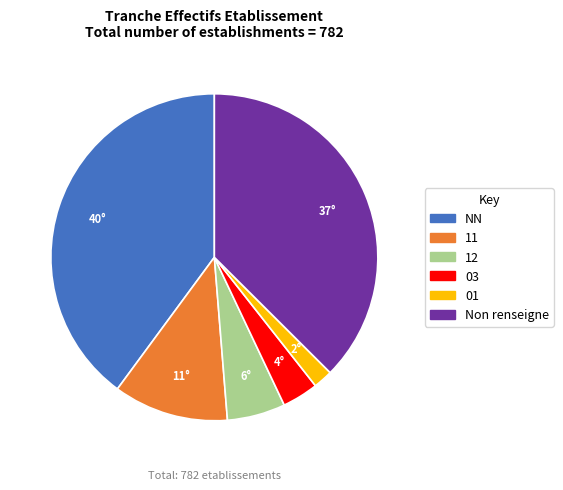

Is there a majority slice in this chart?

No